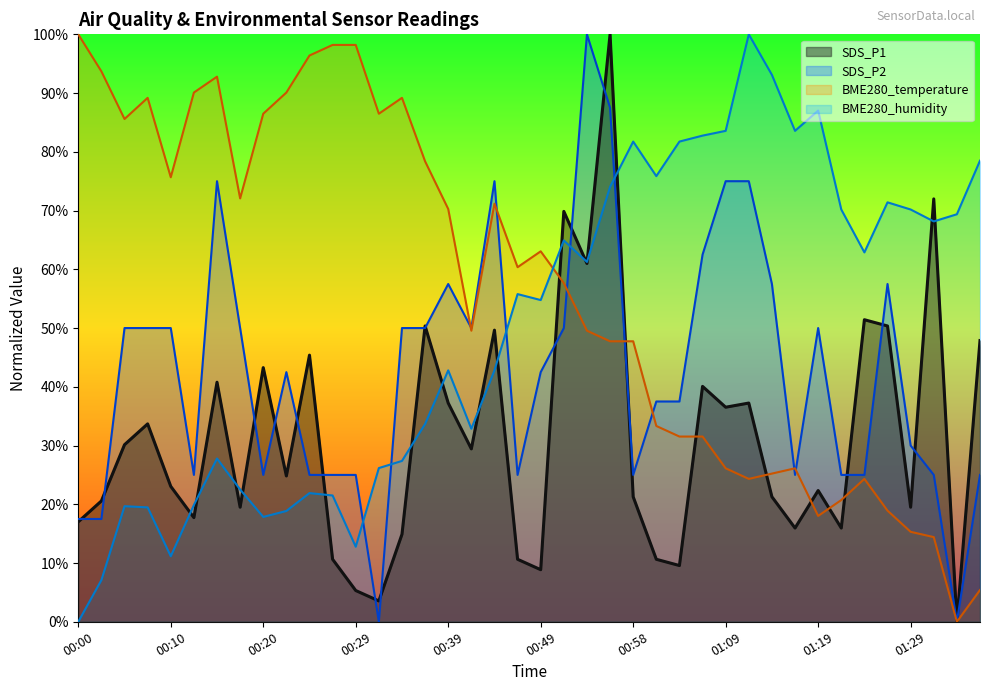

Reading left to right, what are all the values shown in this chart?

SDS_P1: 00:00=17.0	00:03=20.6	00:05=30.1	00:07=33.7	00:10=23.0	00:12=17.7	00:15=40.8	00:17=19.5	00:20=43.3	00:22=24.8	00:24=45.4	00:27=10.6	00:29=5.3	00:32=3.5	00:34=14.9	00:37=50.4	00:39=37.2	00:41=29.4	00:44=49.6	00:46=10.6	00:49=8.9	00:51=69.9	00:54=61.0	00:56=100.0	00:58=21.3	01:01=10.6	01:03=9.6	01:06=40.1	01:09=36.5	01:12=37.2	01:14=21.3	01:16=16.0	01:19=22.3	01:21=16.0	01:24=51.4	01:26=50.4	01:29=19.5	01:32=72.0	01:34=0.0	01:36=47.9
SDS_P2: 00:00=17.5	00:03=17.5	00:05=50.0	00:07=50.0	00:10=50.0	00:12=25.0	00:15=75.0	00:17=50.0	00:20=25.0	00:22=42.5	00:24=25.0	00:27=25.0	00:29=25.0	00:32=0.0	00:34=50.0	00:37=50.0	00:39=57.5	00:41=50.0	00:44=75.0	00:46=25.0	00:49=42.5	00:51=50.0	00:54=100.0	00:56=87.5	00:58=25.0	01:01=37.5	01:03=37.5	01:06=62.5	01:09=75.0	01:12=75.0	01:14=57.5	01:16=25.0	01:19=50.0	01:21=25.0	01:24=25.0	01:26=57.5	01:29=30.0	01:32=25.0	01:34=0.0	01:36=25.0
BME280_temperature: 00:00=100.0	00:03=93.7	00:05=85.6	00:07=89.2	00:10=75.7	00:12=90.1	00:15=92.8	00:17=72.1	00:20=86.5	00:22=90.1	00:24=96.4	00:27=98.2	00:29=98.2	00:32=86.5	00:34=89.2	00:37=78.4	00:39=70.3	00:41=49.5	00:44=71.2	00:46=60.4	00:49=63.1	00:51=57.7	00:54=49.5	00:56=47.7	00:58=47.7	01:01=33.3	01:03=31.5	01:06=31.5	01:09=26.1	01:12=24.3	01:14=25.2	01:16=26.1	01:19=18.0	01:21=20.7	01:24=24.3	01:26=18.9	01:29=15.3	01:32=14.4	01:34=0.0	01:36=5.4
BME280_humidity: 00:00=0.0	00:03=7.1	00:05=19.7	00:07=19.5	00:10=11.2	00:12=19.9	00:15=27.8	00:17=22.5	00:20=17.8	00:22=18.9	00:24=21.9	00:27=21.5	00:29=12.8	00:32=26.2	00:34=27.4	00:37=33.7	00:39=42.8	00:41=32.9	00:44=42.8	00:46=55.8	00:49=54.8	00:51=64.9	00:54=61.3	00:56=74.0	00:58=81.7	01:01=75.9	01:03=81.7	01:06=82.8	01:09=83.6	01:12=100.0	01:14=93.1	01:16=83.6	01:19=87.0	01:21=70.2	01:24=62.9	01:26=71.4	01:29=70.2	01:32=68.2	01:34=69.4	01:36=78.5